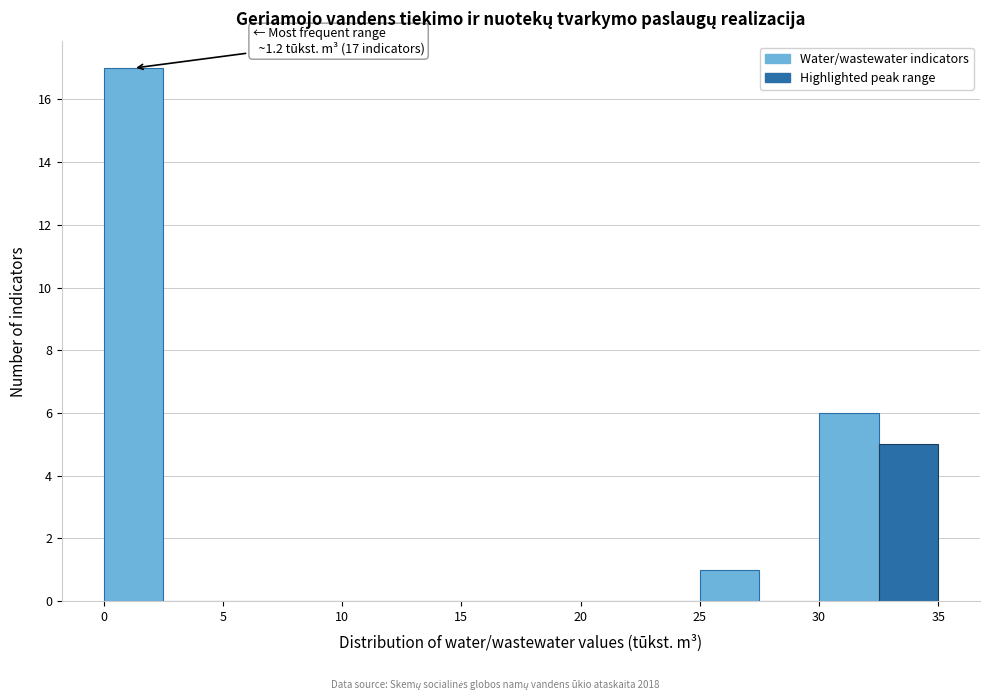

Which range on the x-axis has the tallest bar?

0.0 to 2.5